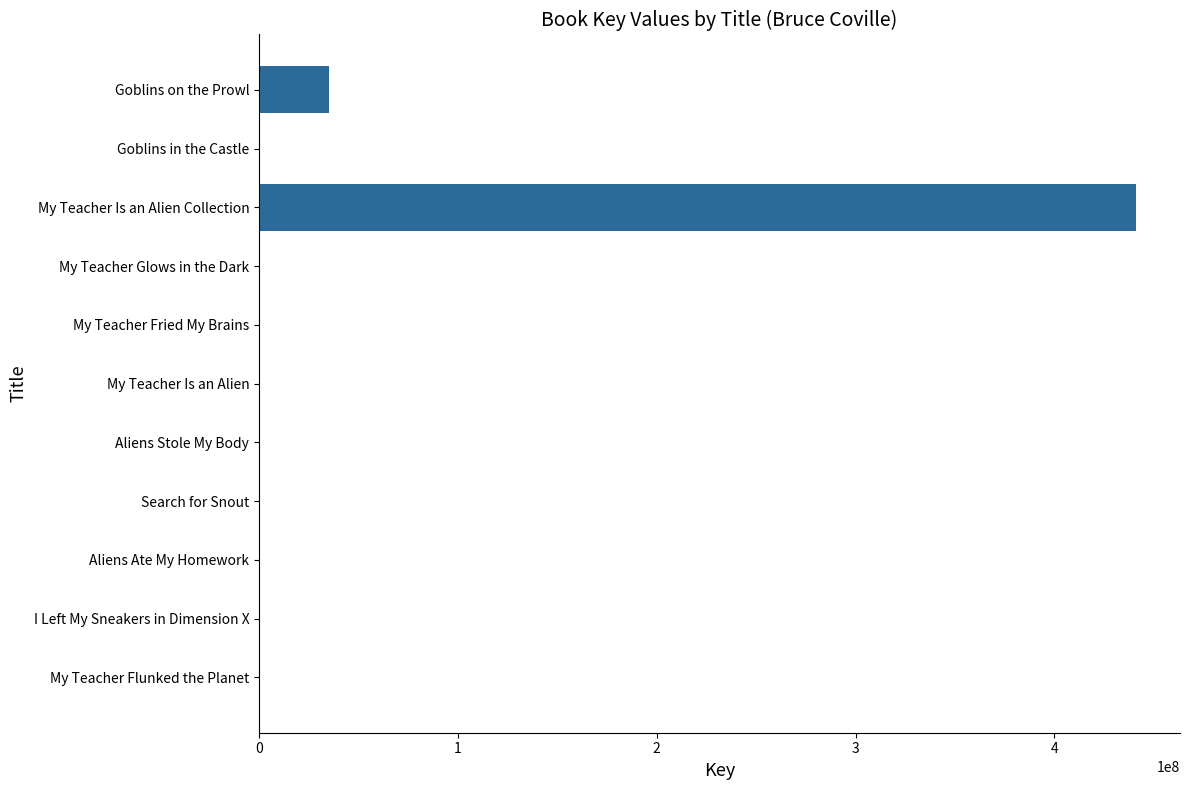

Which category has the highest value across all series?

My Teacher Is an Alien Collection